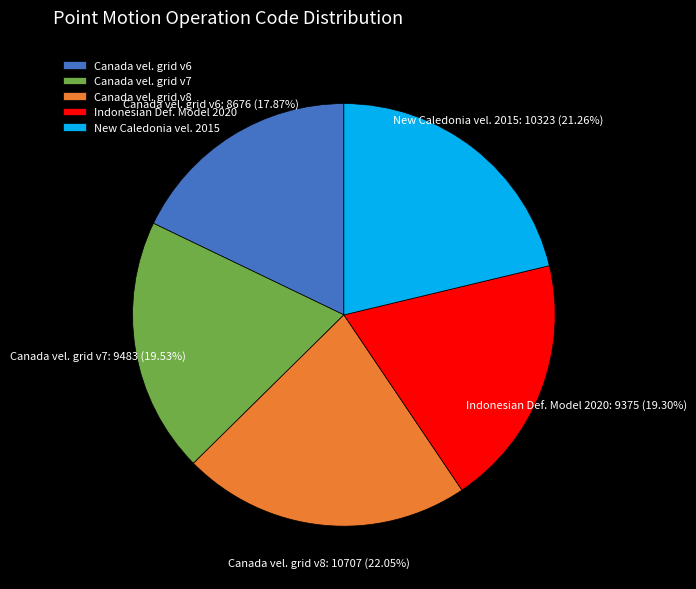

Approximately how many times larger is the value at Canada vel. grid v8 compared to Canada vel. grid v6?

1.2